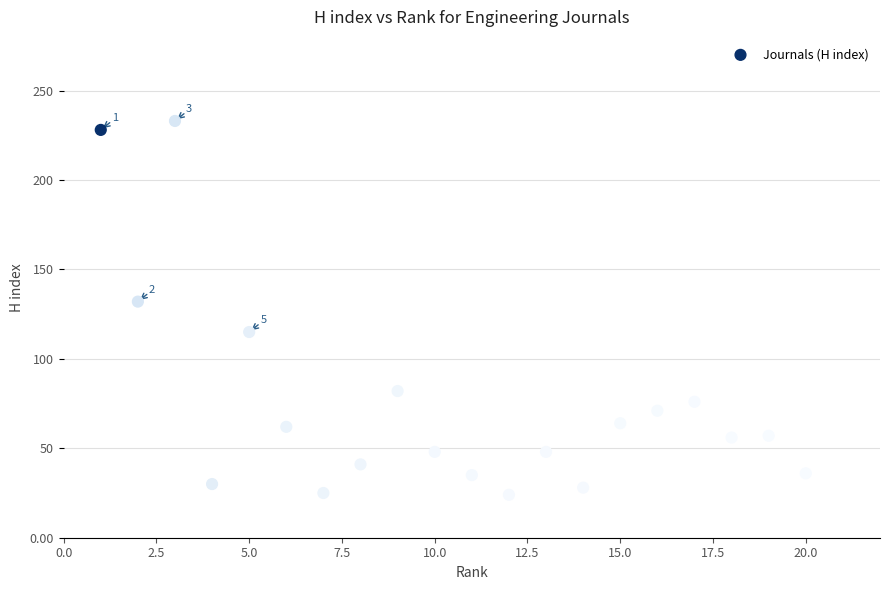

What Y value in the scatter plot is closest to 128?

132